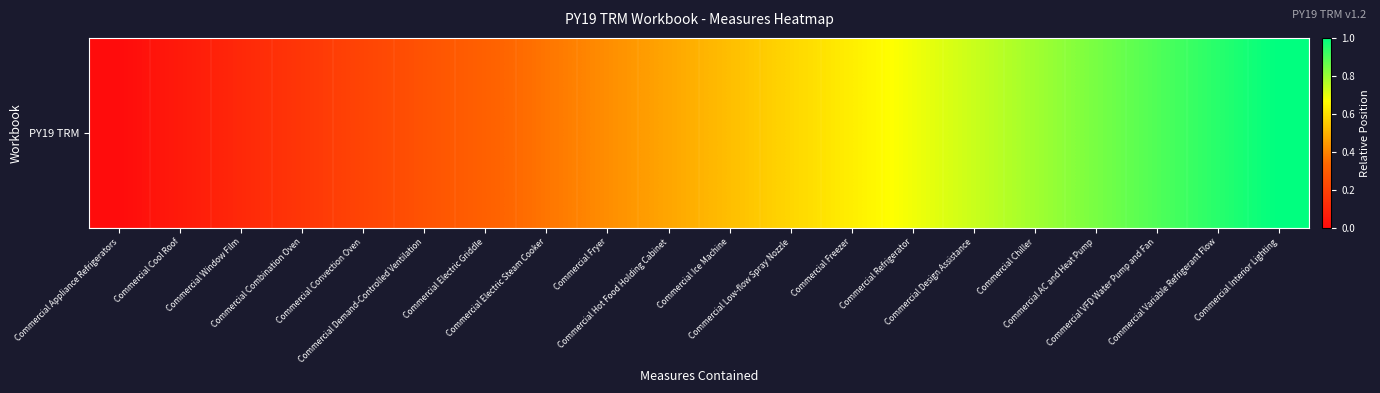

The value at Commercial Fryer is 0.4. True or false?

True